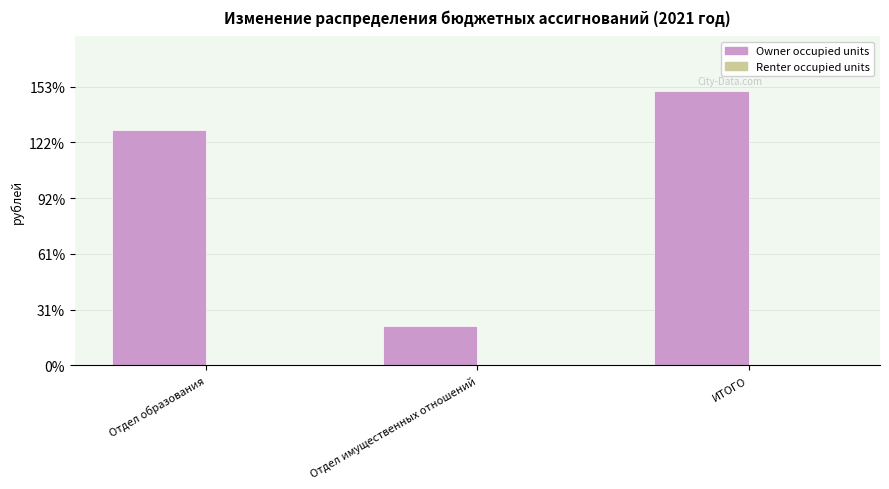

Does the chart contain any negative values?

No